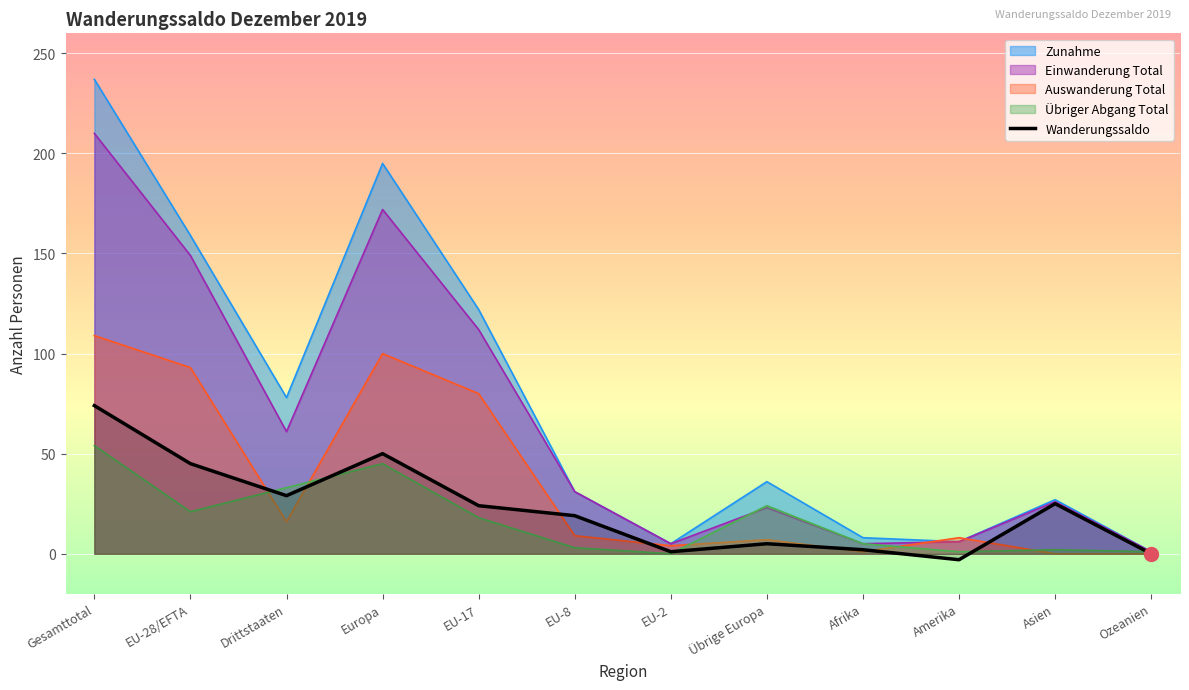

What is the difference between the maximum and minimum values in the Auswanderung Total series?

109